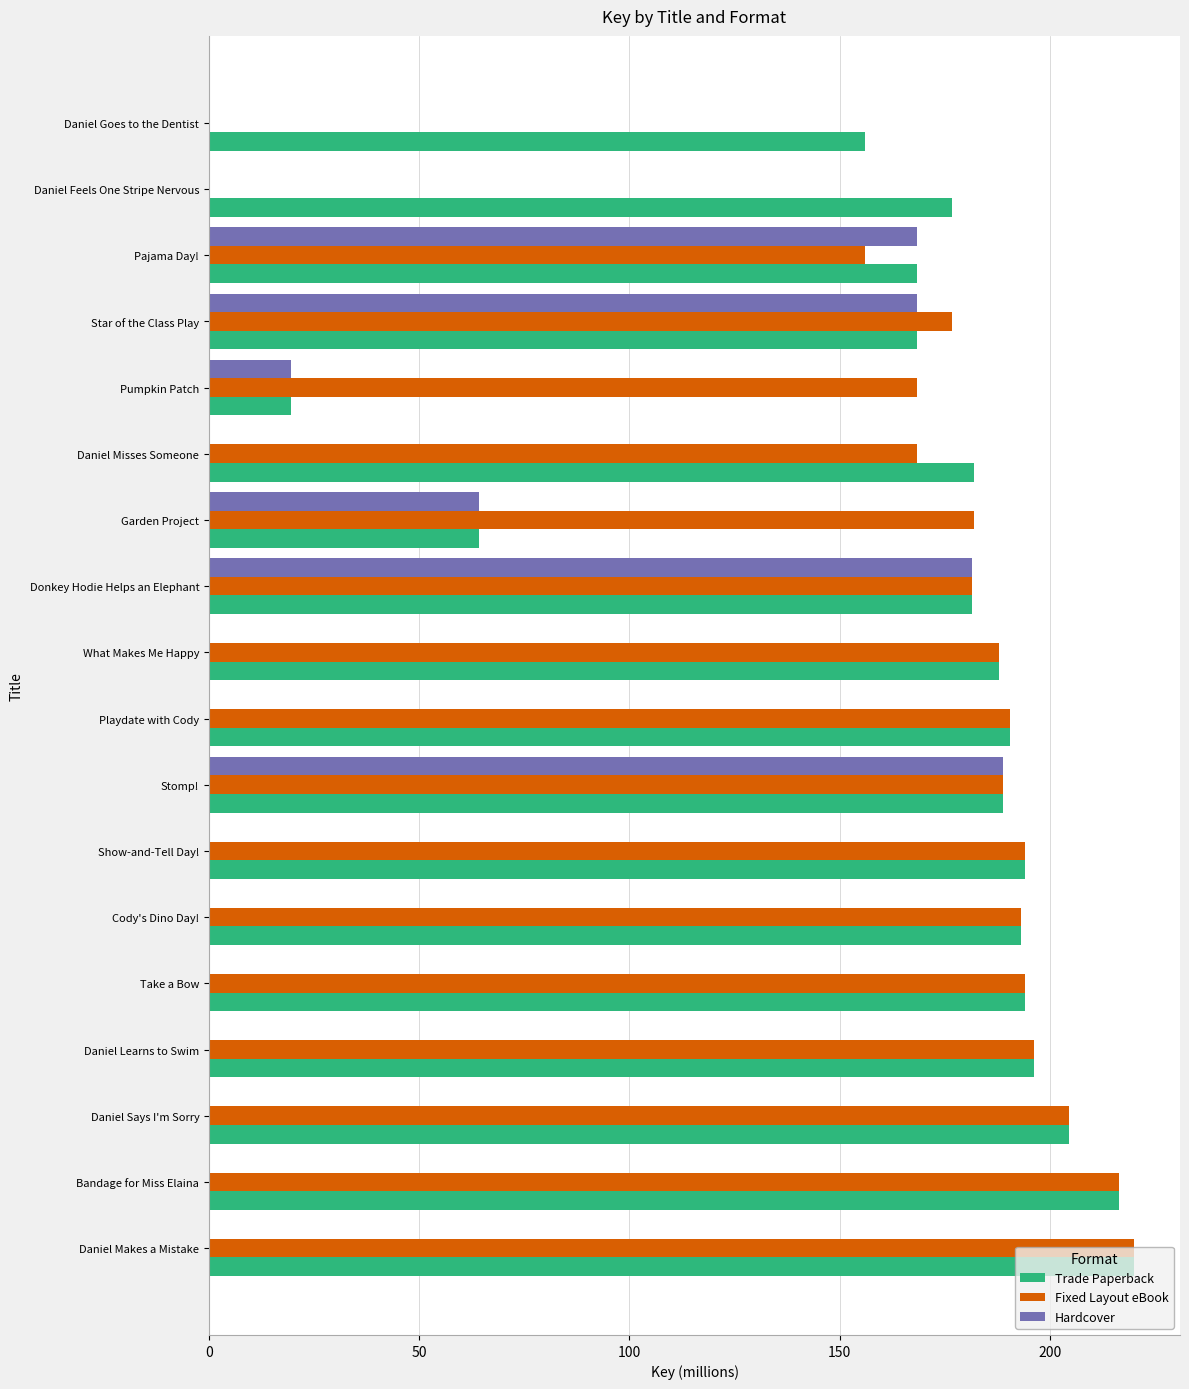

The Trade Paperback series shows 216.5 at Bandage for Miss Elaina. True or false?

True